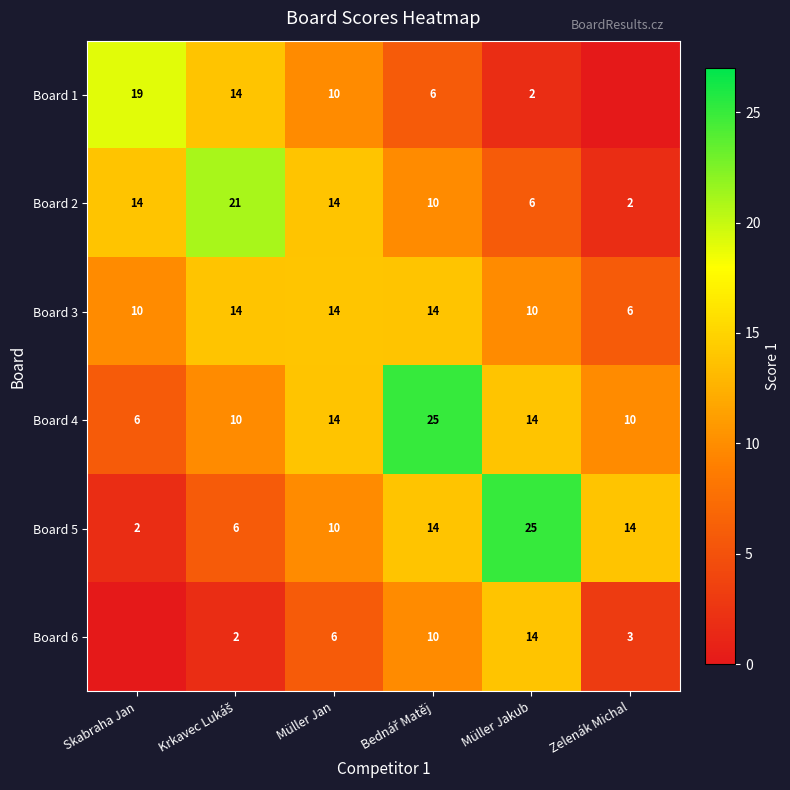

Is it true that Board 3 equals 20 at Müller Jan?

False